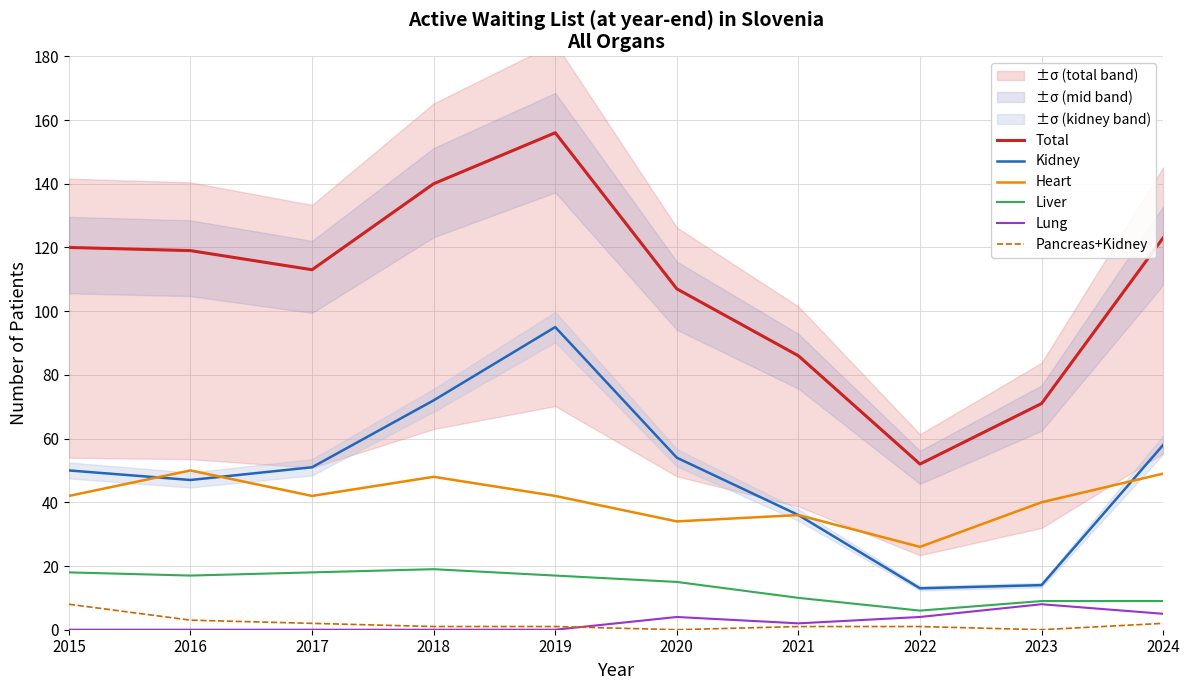

Reading left to right, list all the values displayed in this chart.

Total: 2015=120	2016=119	2017=113	2018=140	2019=156	2020=107	2021=86	2022=52	2023=71	2024=123
Kidney: 2015=50	2016=47	2017=51	2018=72	2019=95	2020=54	2021=36	2022=13	2023=14	2024=58
Heart: 2015=42	2016=50	2017=42	2018=48	2019=42	2020=34	2021=36	2022=26	2023=40	2024=49
Liver: 2015=18	2016=17	2017=18	2018=19	2019=17	2020=15	2021=10	2022=6	2023=9	2024=9
Lung: 2015=0	2016=0	2017=0	2018=0	2019=0	2020=4	2021=2	2022=4	2023=8	2024=5
Pancreas+Kidney: 2015=8	2016=3	2017=2	2018=1	2019=1	2020=0	2021=1	2022=1	2023=0	2024=2